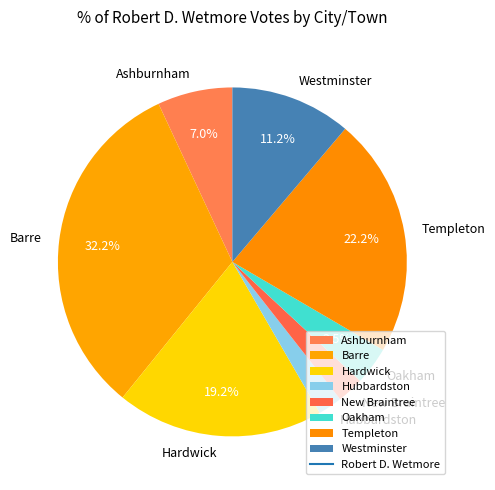

Which slice is the largest?

Barre